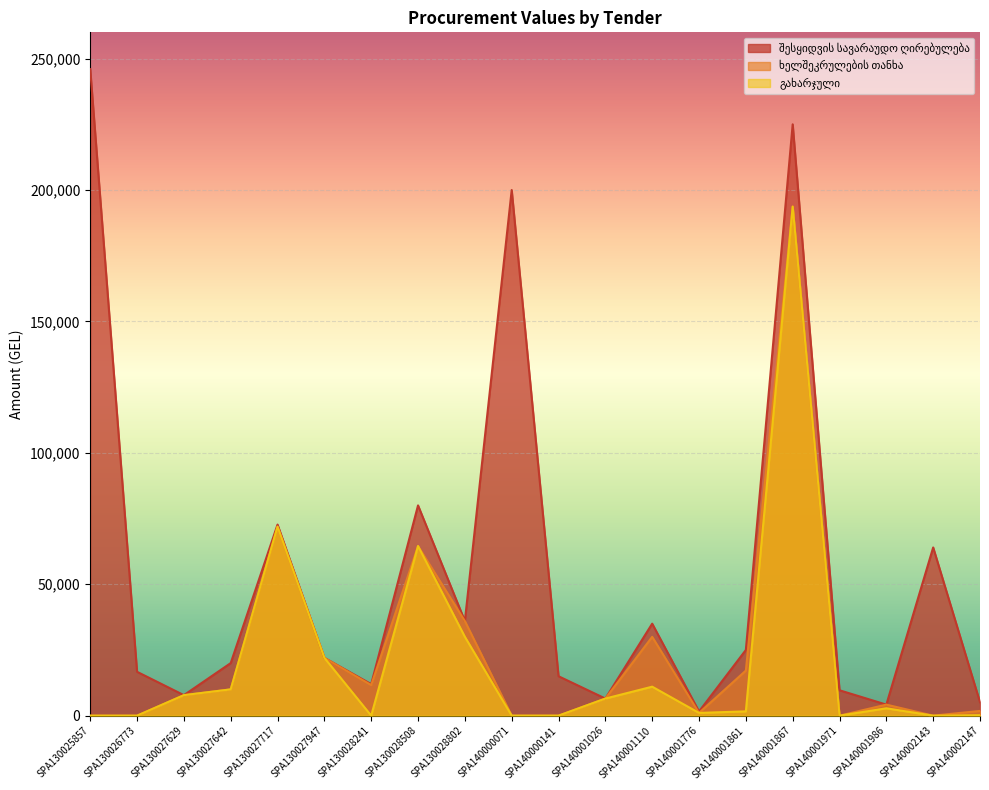

Rank the categories by გახარჯული value from lowest to highest.

SPA130025857, SPA130026773, SPA130028241, SPA140000071, SPA140000141, SPA140001971, SPA140002143, SPA140002147, SPA140001776, SPA140001861, SPA140001986, SPA140001026, SPA130027629, SPA130027642, SPA140001110, SPA130027947, SPA130028802, SPA130028508, SPA130027717, SPA140001867